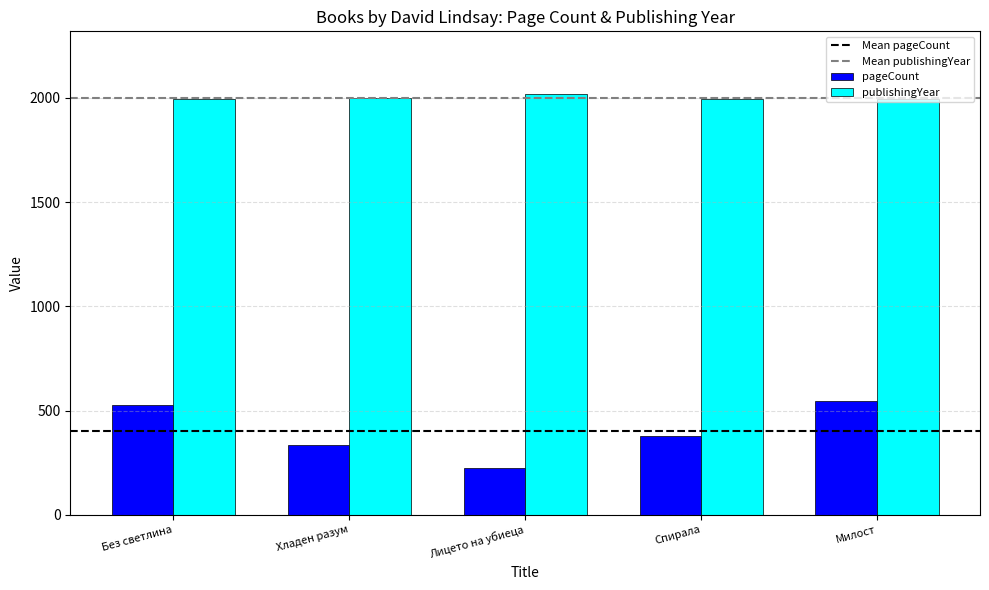

At Спирала, list the series in order from smallest to largest.

pageCount, publishingYear